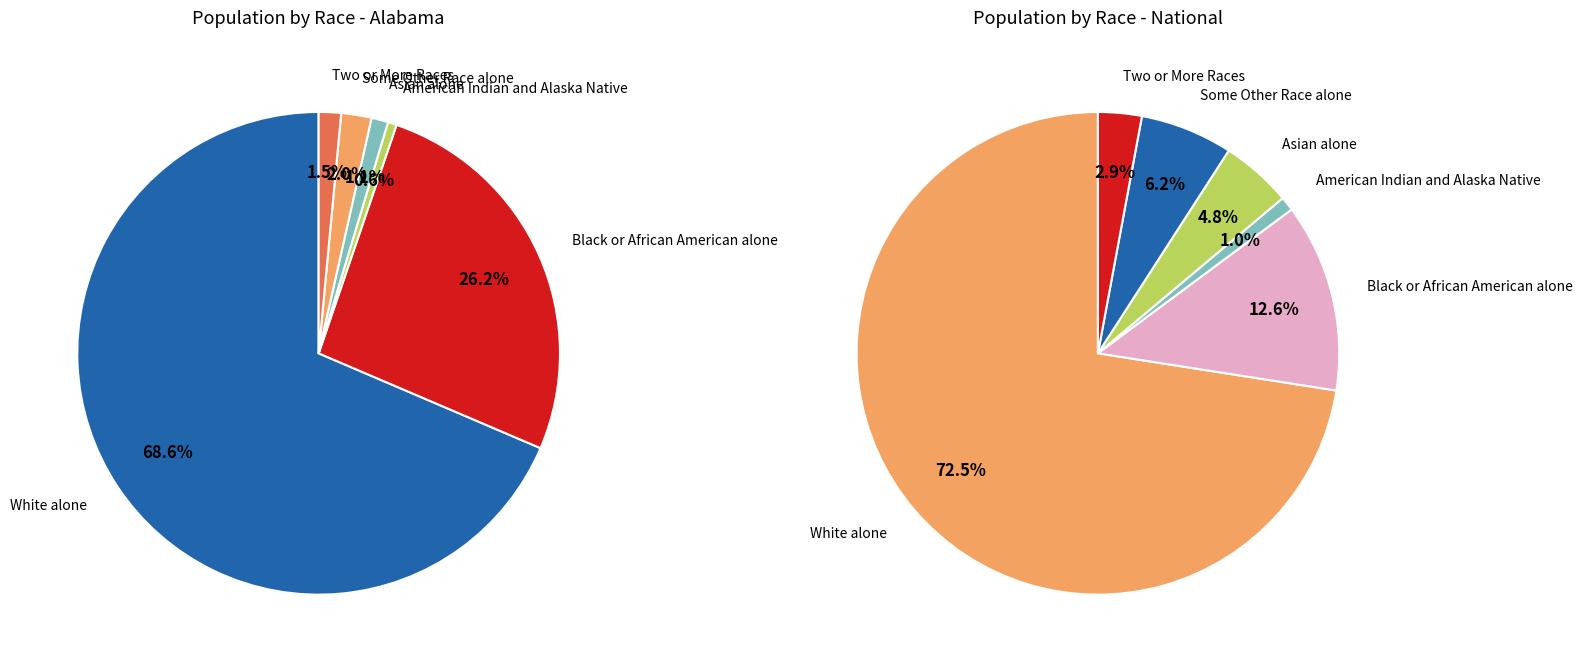

Is there any slice that represents more than half of the pie?

Yes